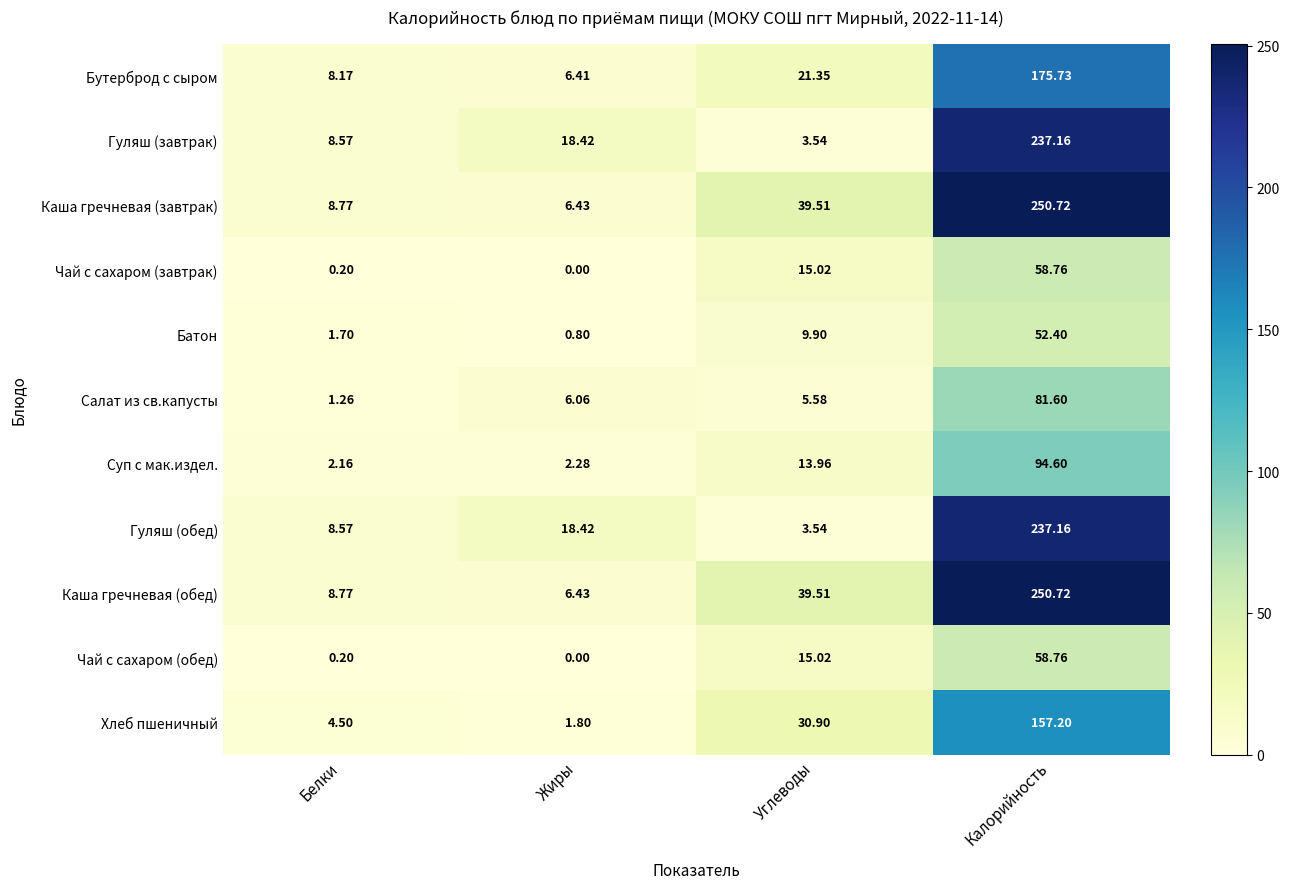

Where does the Гуляш (обед) series first go above 18?

Жиры